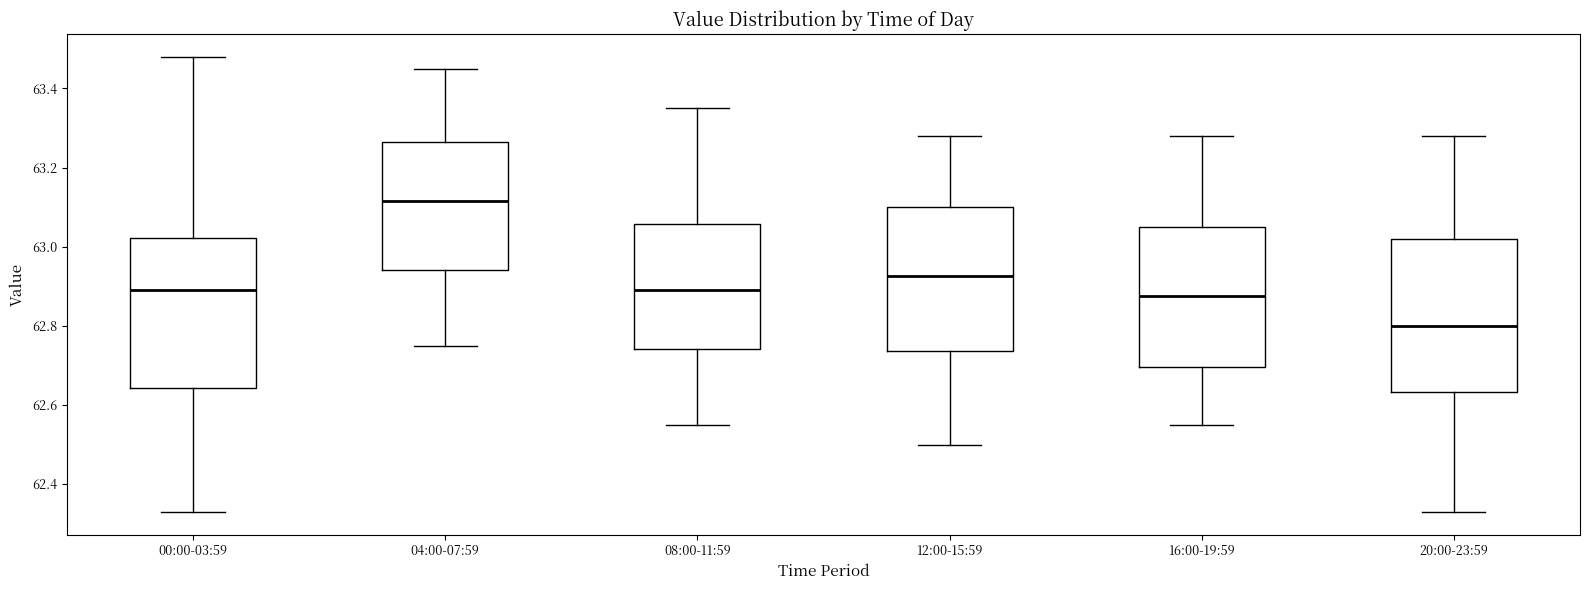

Reading left to right, transcribe this box plot: for each box, give where its median line is, the range the box spans, and where its two whiskers end, as read against the y-axis. The values are not printed on the chart, so give them approximately, as read against the axis.

00:00-03:59: median 62.90, box 62.64 to 63.02, whiskers 62.34 to 63.48
04:00-07:59: median 63.12, box 62.94 to 63.26, whiskers 62.76 to 63.46
08:00-11:59: median 62.90, box 62.74 to 63.06, whiskers 62.56 to 63.36
12:00-15:59: median 62.92, box 62.74 to 63.10, whiskers 62.50 to 63.28
16:00-19:59: median 62.88, box 62.70 to 63.06, whiskers 62.56 to 63.28
20:00-23:59: median 62.80, box 62.64 to 63.02, whiskers 62.34 to 63.28